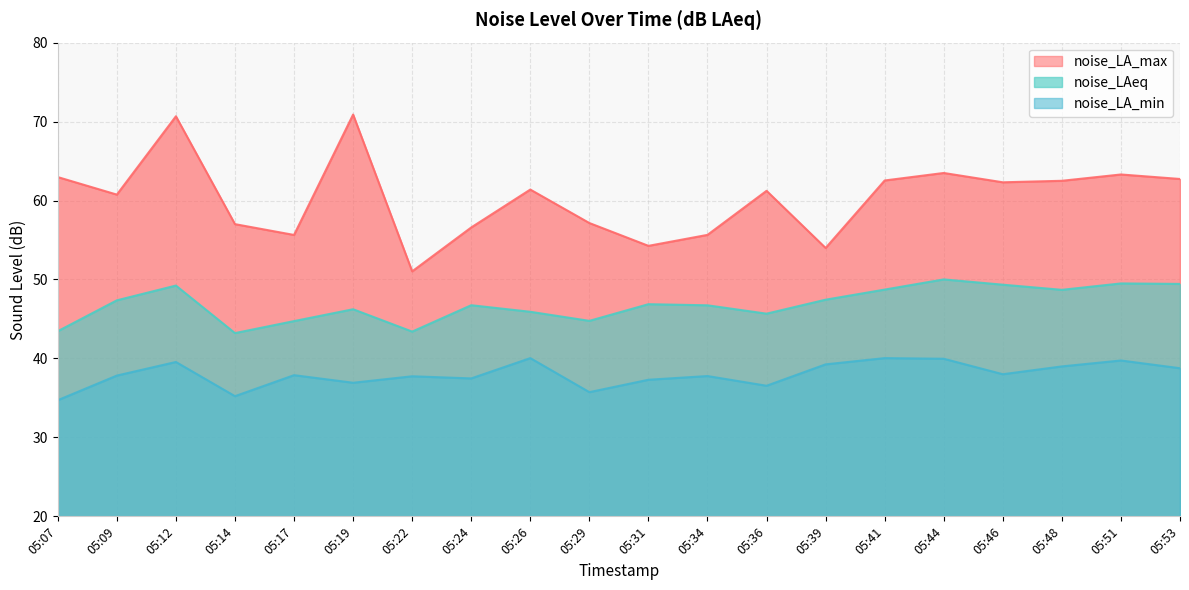

Is it true that noise_LA_min equals 37.5 at 05:24?

True